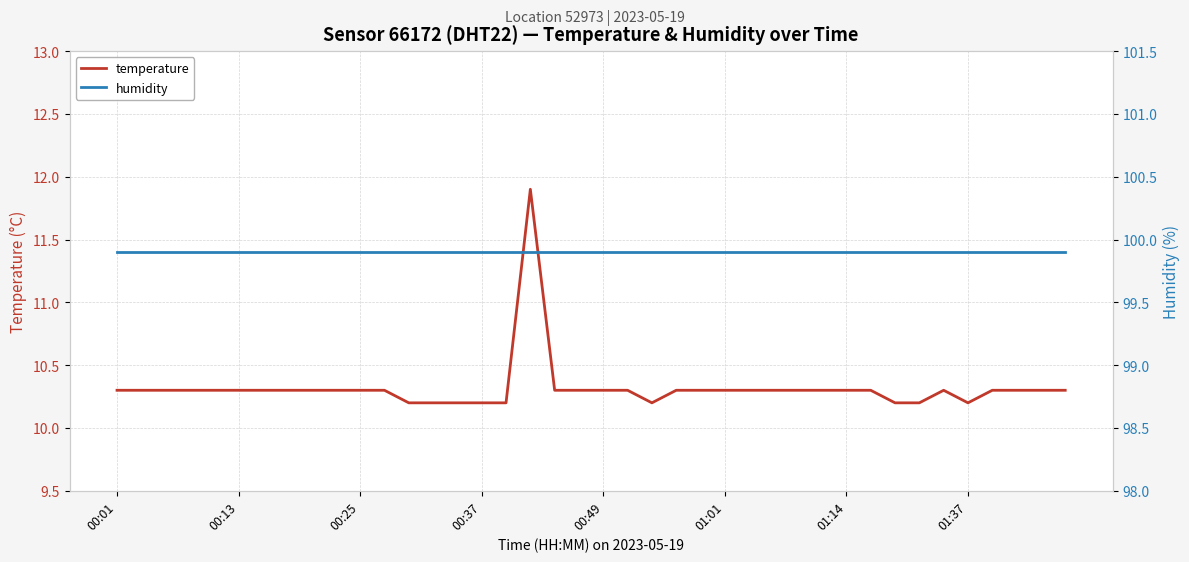

Is it true that humidity equals 99.9 at 14?

True